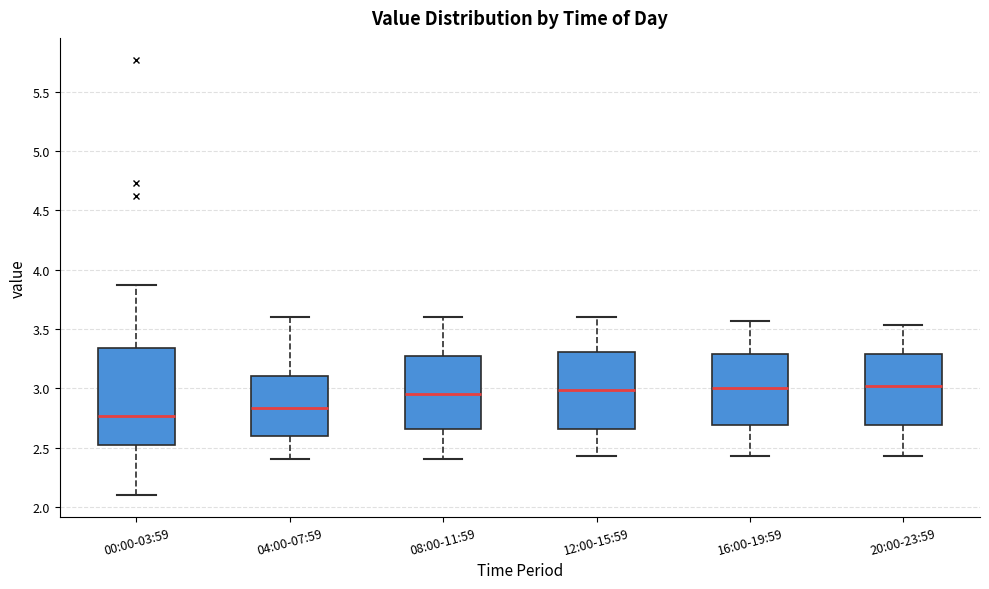

Which box is the tallest, from its lower edge to its upper edge?

00:00-03:59